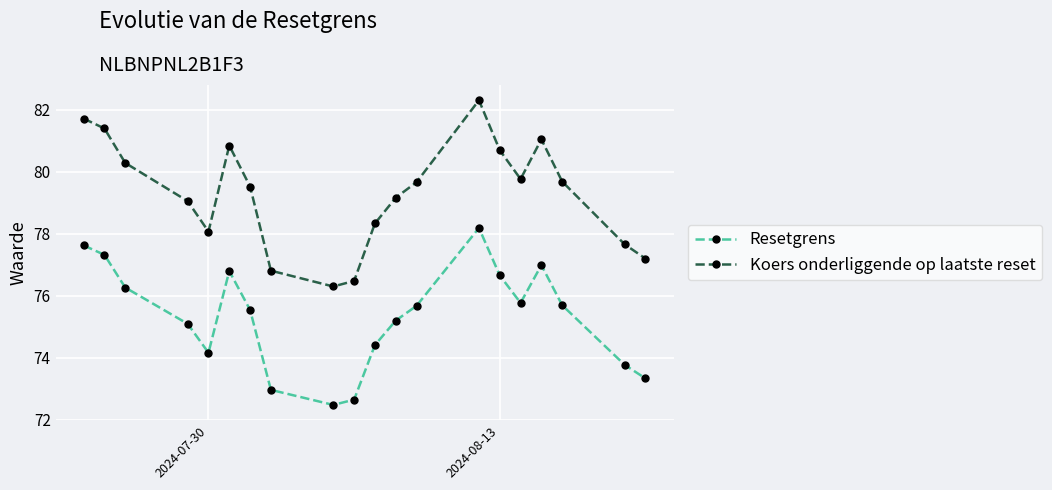

True or false: Koers onderliggende op laatste reset and Resetgrens cross at least once.

False